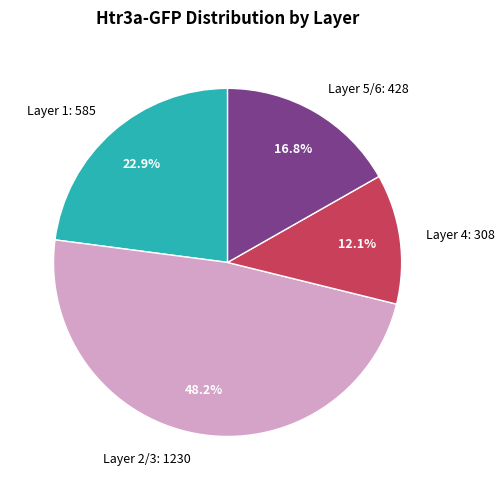

Between Layer 4 and Layer 2/3, which is larger?

Layer 2/3